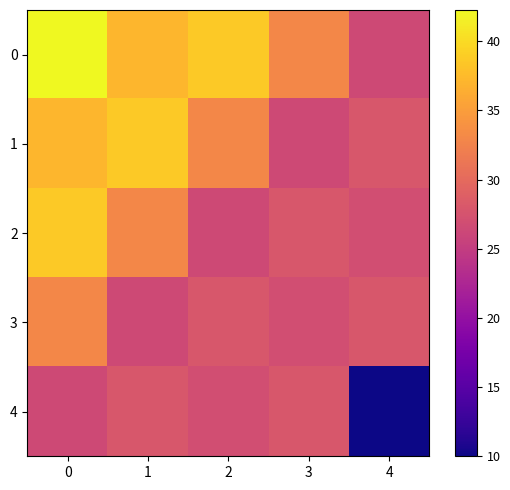

What is the total value across all series at 4?

119.5